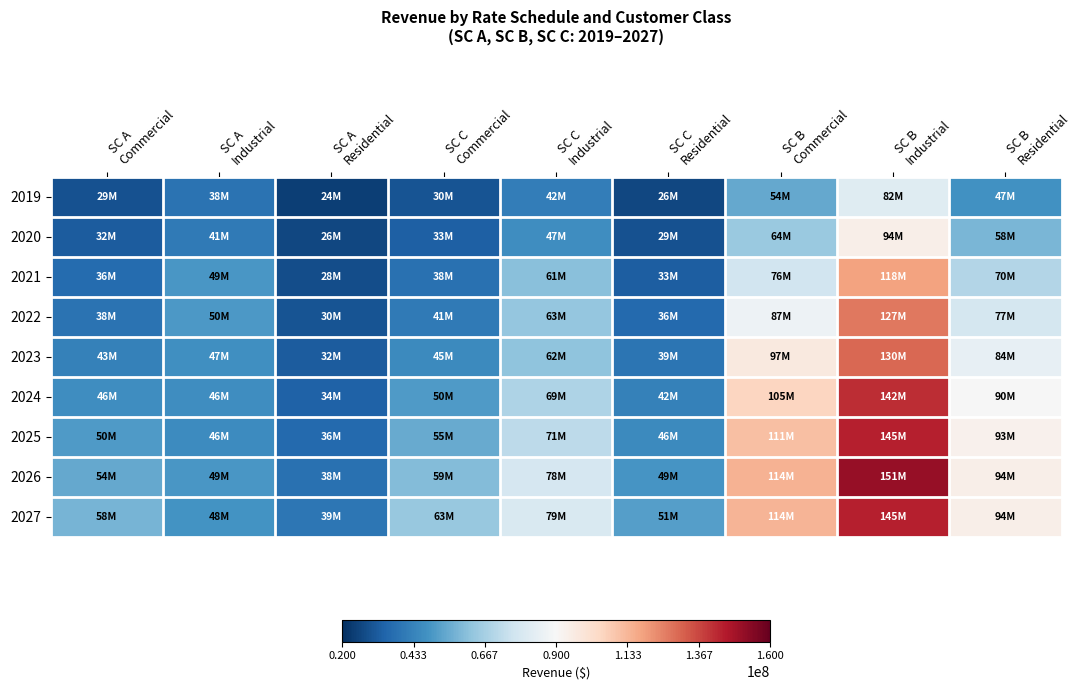

Reading left to right, list all the values displayed in this chart.

2019: SC A
Commercial=28939763.9	SC A
Industrial=38291040.4	SC A
Residential=24254876.0	SC C
Commercial=29723556.8	SC C
Industrial=41515106.0	SC C
Residential=26075517.6	SC B
Commercial=54174665.8	SC B
Industrial=81501663.3	SC B
Residential=47435285.5
2020: SC A
Commercial=31823668.4	SC A
Industrial=40634263.8	SC A
Residential=26400688.7	SC C
Commercial=32951828.7	SC C
Industrial=46503104.9	SC C
Residential=29007677.2	SC B
Commercial=63874890.1	SC B
Industrial=94162476.8	SC B
Residential=58060427.0
2021: SC A
Commercial=35907269.4	SC A
Industrial=49476825.3	SC A
Residential=27904188.0	SC C
Commercial=37767316.0	SC C
Industrial=61004313.1	SC C
Residential=32502896.1	SC B
Commercial=76402403.1	SC B
Industrial=117967573.7	SC B
Residential=69633888.9
2022: SC A
Commercial=38350166.6	SC A
Industrial=49702476.0	SC A
Residential=29542268.5	SC C
Commercial=40612281.4	SC C
Industrial=62846504.6	SC C
Residential=35783943.8	SC B
Commercial=86553572.4	SC B
Industrial=127132889.4	SC B
Residential=77431302.9
2023: SC A
Commercial=42514096.8	SC A
Industrial=46954517.8	SC A
Residential=31738357.6	SC C
Commercial=45295028.4	SC C
Industrial=61837488.4	SC C
Residential=39124756.0	SC B
Commercial=96742272.7	SC B
Industrial=130319903.8	SC B
Residential=84471574.9
2024: SC A
Commercial=46410721.5	SC A
Industrial=46329324.5	SC A
Residential=33577632.5	SC C
Commercial=50078396.4	SC C
Industrial=68564180.8	SC C
Residential=42470569.7	SC B
Commercial=105268386.5	SC B
Industrial=141560289.4	SC B
Residential=89703318.1
2025: SC A
Commercial=50357534.6	SC A
Industrial=46173169.1	SC A
Residential=35520686.8	SC C
Commercial=54824744.2	SC C
Industrial=71436448.8	SC C
Residential=45585327.8	SC B
Commercial=111240289.0	SC B
Industrial=144556417.5	SC B
Residential=92906928.4
2026: SC A
Commercial=54355397.5	SC A
Industrial=49058019.4	SC A
Residential=37564712.4	SC C
Commercial=59473431.6	SC C
Industrial=78409959.9	SC C
Residential=48578969.3	SC B
Commercial=114454049.0	SC B
Industrial=150775613.1	SC B
Residential=94278263.3
2027: SC A
Commercial=57505003.8	SC A
Industrial=48239080.5	SC A
Residential=39378252.2	SC C
Commercial=63265176.8	SC C
Industrial=79465500.9	SC C
Residential=51302409.3	SC B
Commercial=114047421.6	SC B
Industrial=144555878.7	SC B
Residential=93988963.7